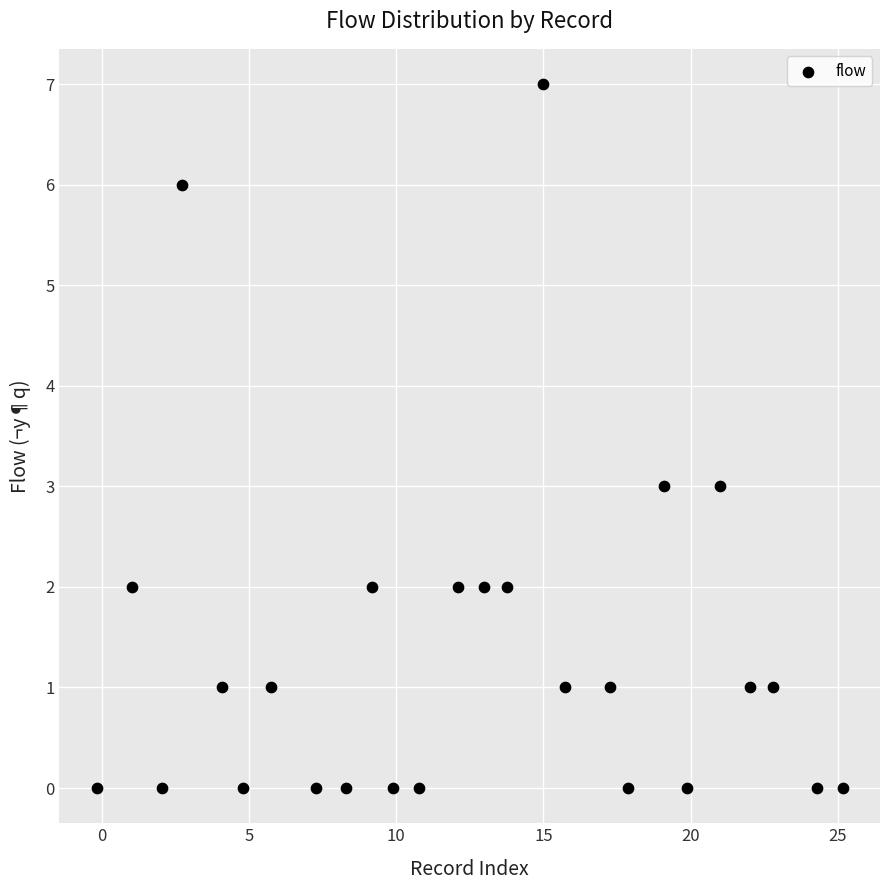

What is the range of Y values (max minus min)?

7